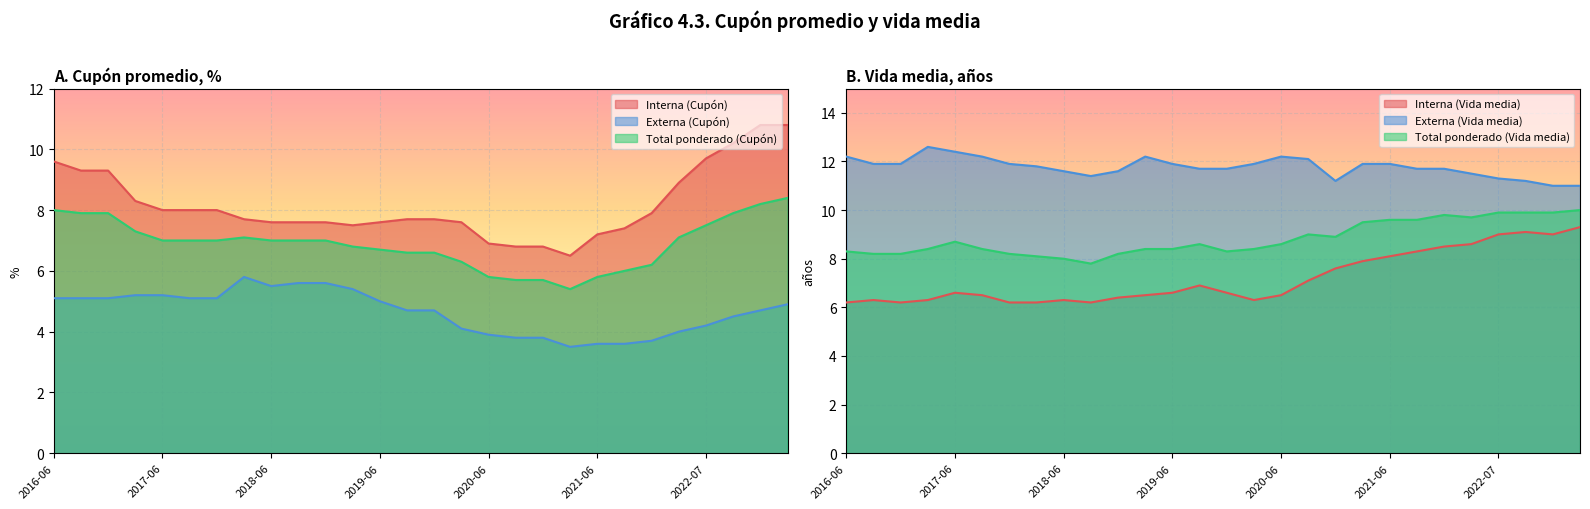

Reading left to right, extract all data points from this chart.

Externa (Cupón): 5.1	5.1	5.1	5.2	5.2	5.1	5.1	5.8	5.5	5.6	5.6	5.4	5.0	4.7	4.7	4.1	3.9	3.8	3.8	3.5	3.6	3.6	3.7	4.0	4.2	4.5	4.7	4.9
Interna (Cupón): 9.6	9.3	9.3	8.3	8.0	8.0	8.0	7.7	7.6	7.6	7.6	7.5	7.6	7.7	7.7	7.6	6.9	6.8	6.8	6.5	7.2	7.4	7.9	8.9	9.7	10.2	10.8	10.8
Total ponderado (Cupón): 8.0	7.9	7.9	7.3	7.0	7.0	7.0	7.1	7.0	7.0	7.0	6.8	6.7	6.6	6.6	6.3	5.8	5.7	5.7	5.4	5.8	6.0	6.2	7.1	7.5	7.9	8.2	8.4